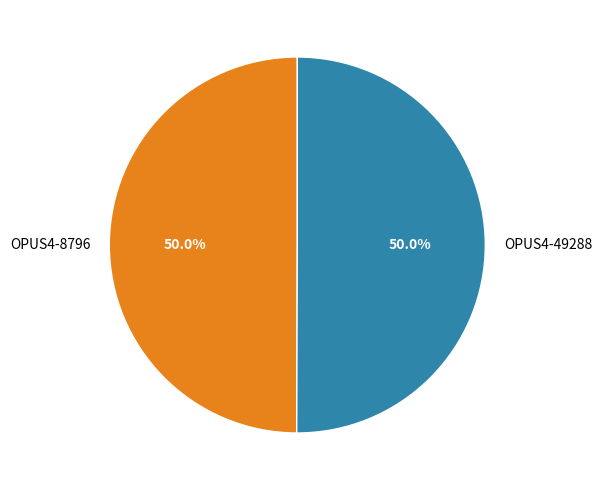

To the nearest percent, what is the average slice percentage?

50%